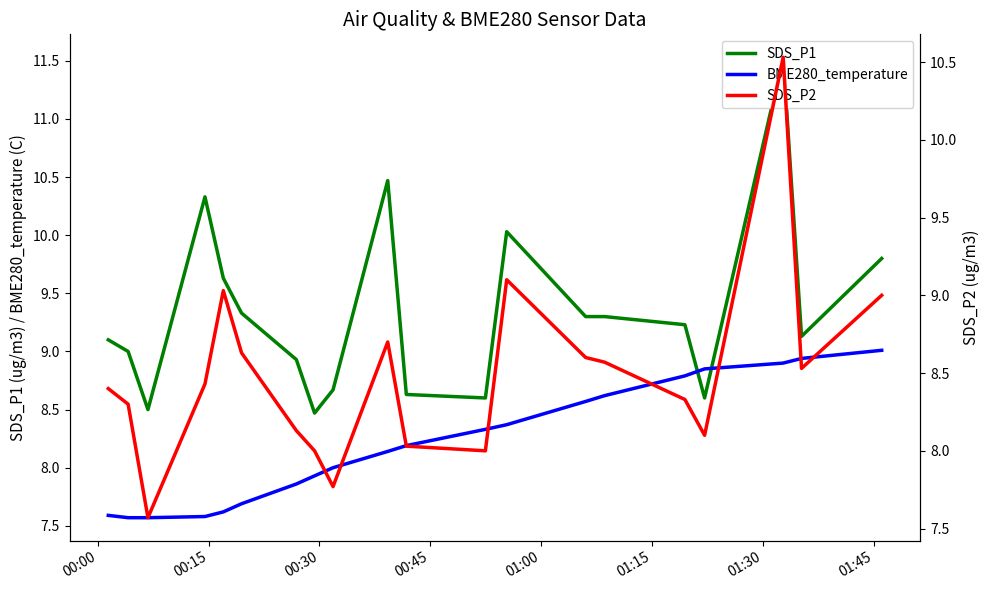

What is the highest value of the SDS_P1 series?

11.5